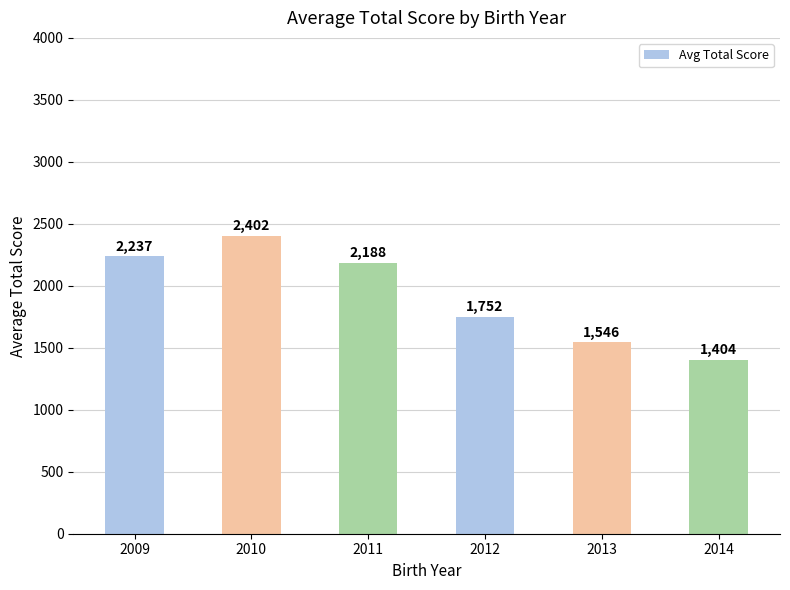

What is the average value?

1922